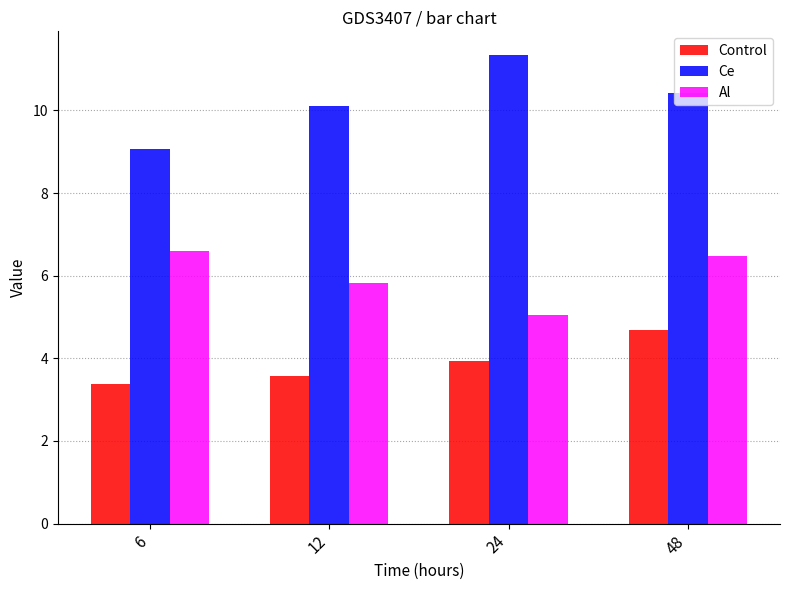

Reading right to left, list all the values displayed in this chart.

Control: 4.7	3.9	3.6	3.4
Ce: 10.4	11.3	10.1	9.1
Al: 6.5	5.0	5.8	6.6